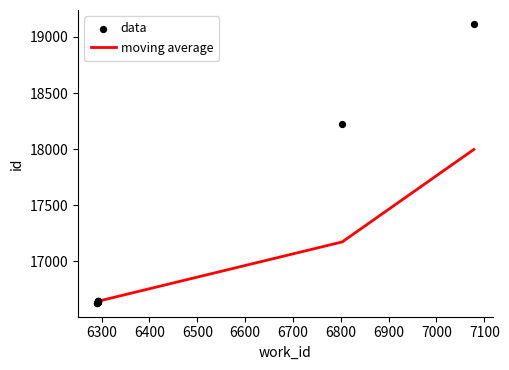

Approximately how many times larger is the value at 6293 compared to 6293?

1.0